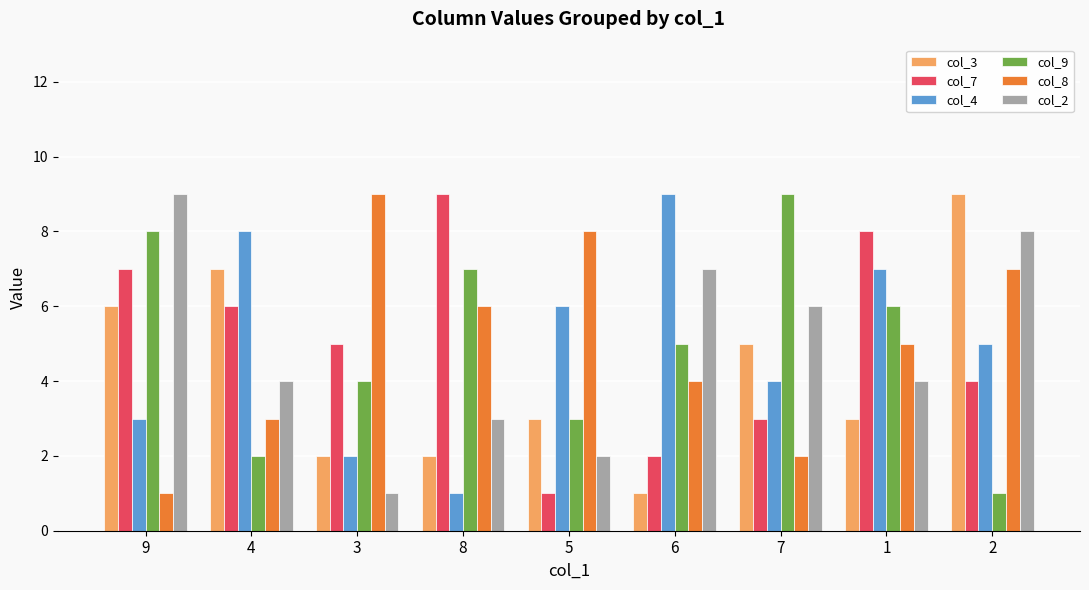

Reading right to left, extract all data points from this chart.

col_3: 9	3	5	1	3	2	2	7	6
col_7: 4	8	3	2	1	9	5	6	7
col_4: 5	7	4	9	6	1	2	8	3
col_9: 1	6	9	5	3	7	4	2	8
col_8: 7	5	2	4	8	6	9	3	1
col_2: 8	4	6	7	2	3	1	4	9